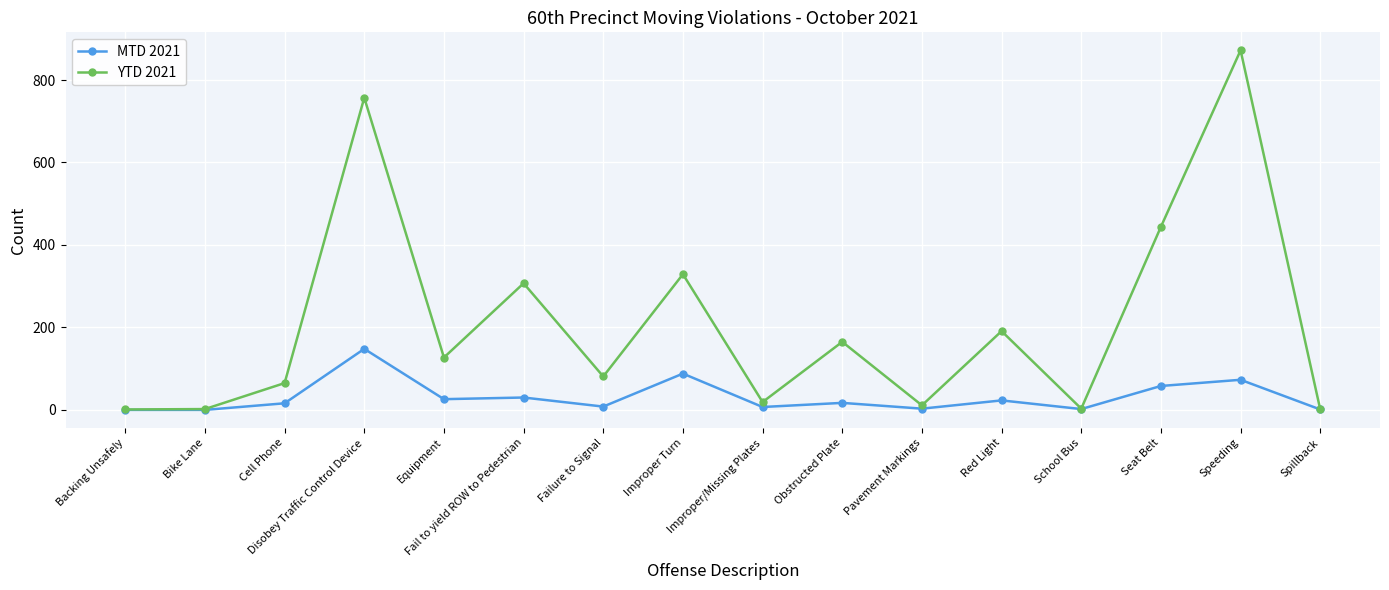

At which category is the sum across all series the highest?

Speeding